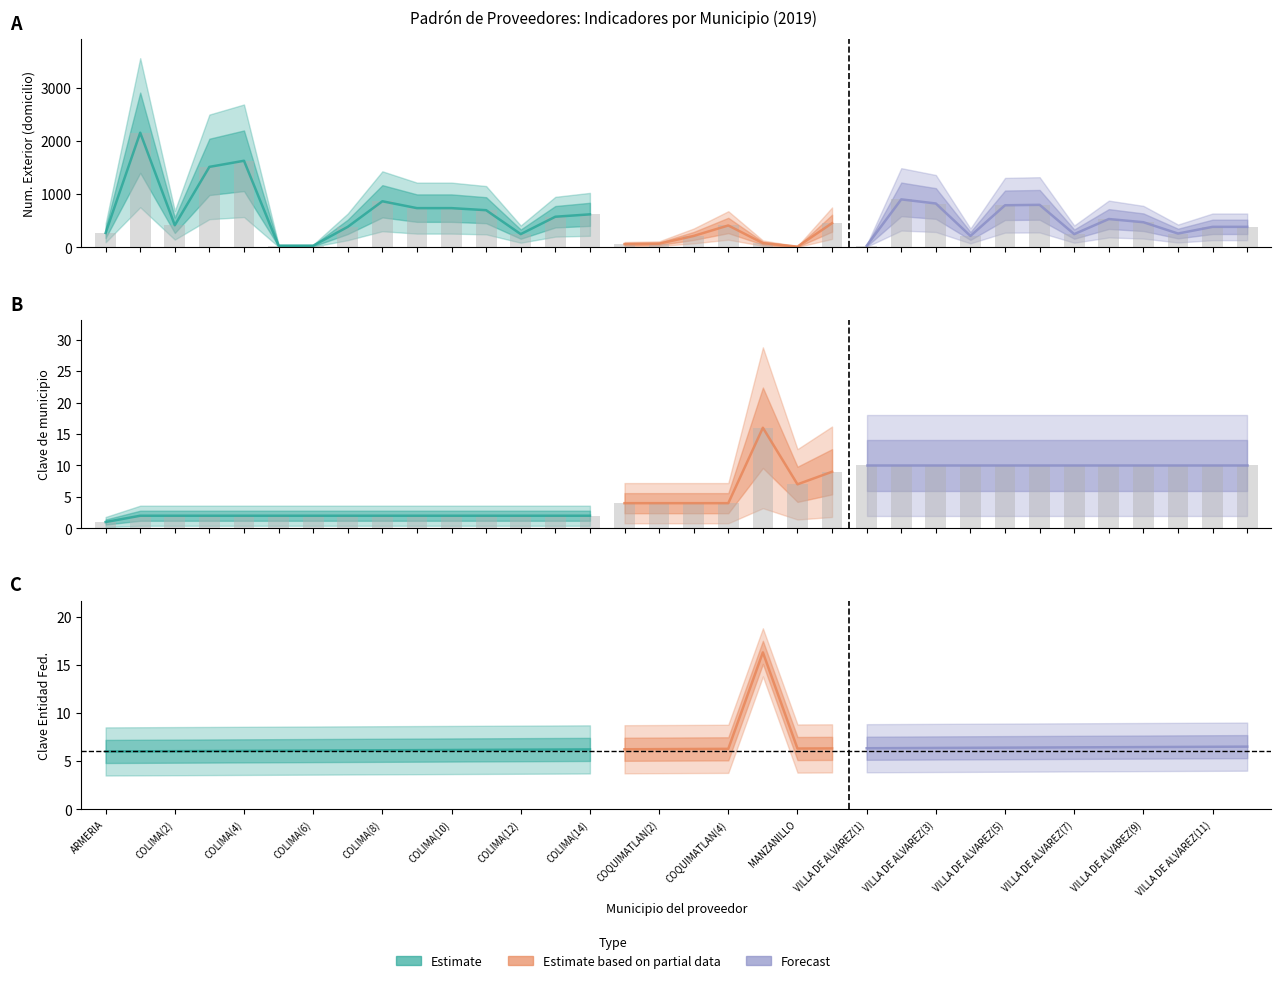

What is the difference between the Municipio Clave values at VILLA DE ALVAREZ(12) and ARMERIA?

9